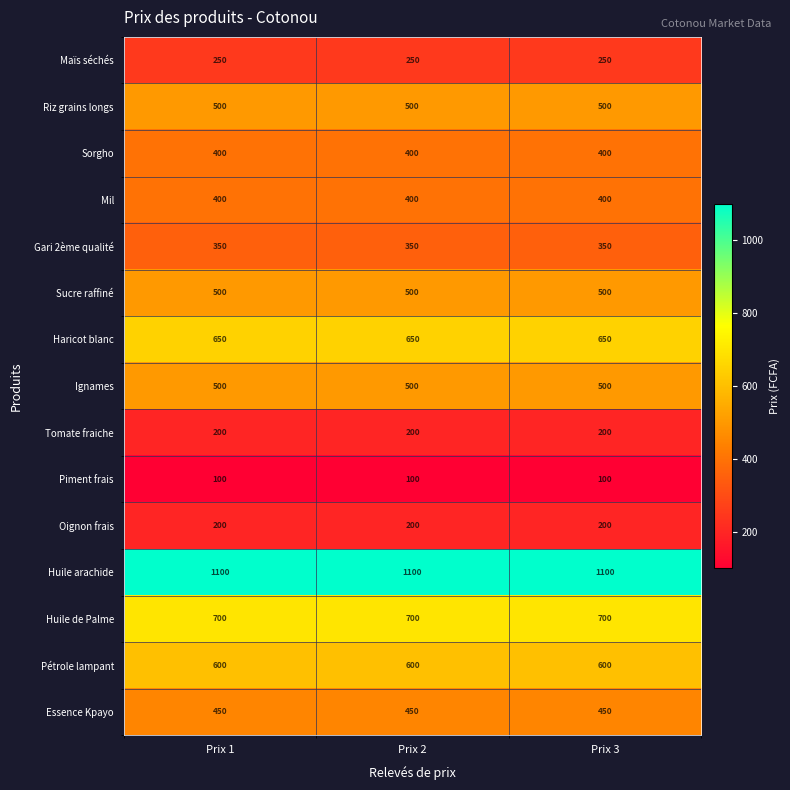

What is the spread (max minus min) of values at Prix 1?

1000